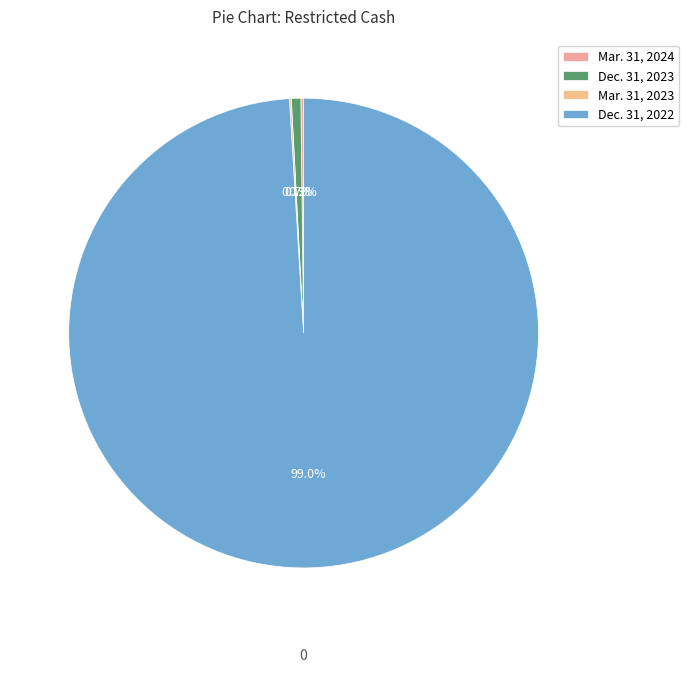

Is it true that Dec. 31, 2023 is 10% of the pie?

False